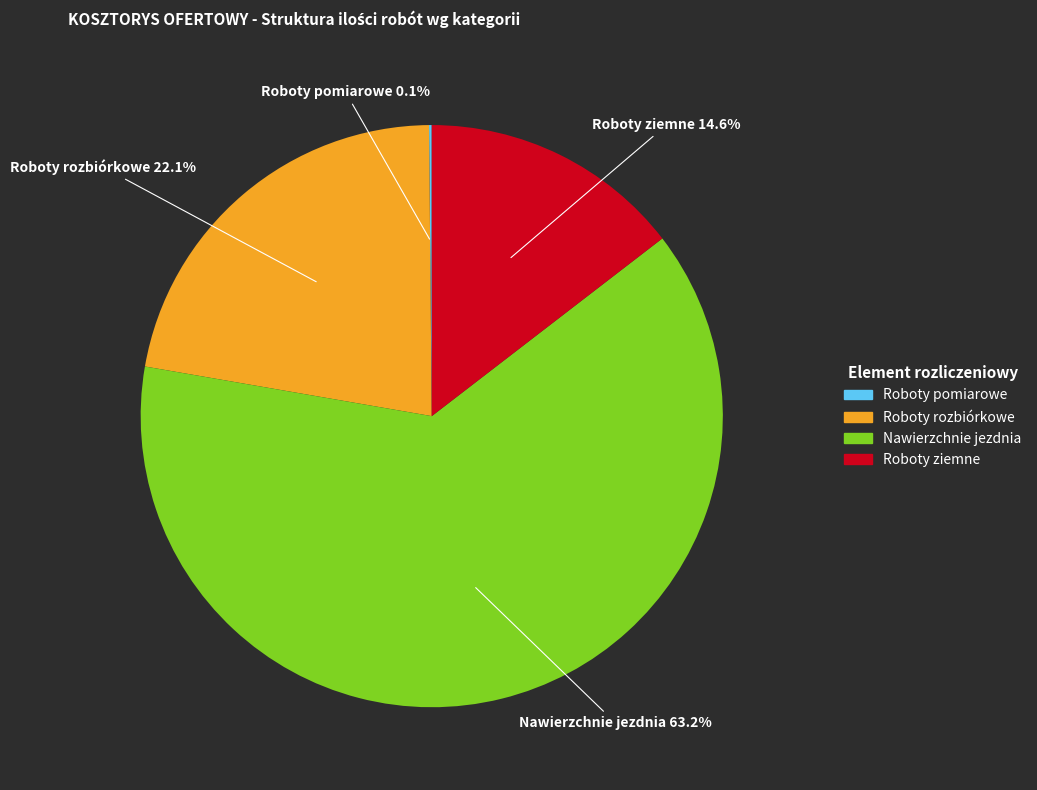

Is there any slice that represents more than half of the pie?

Yes